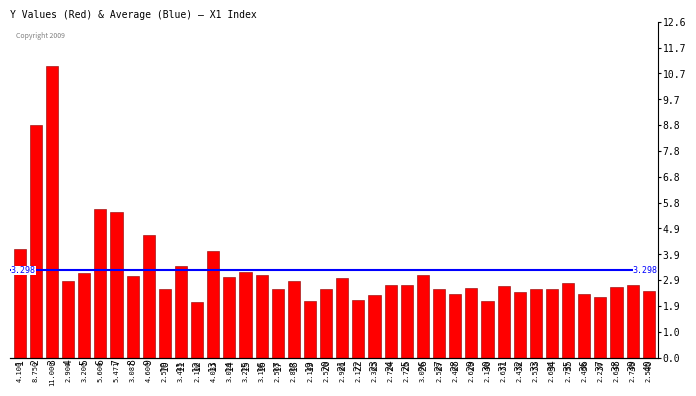

Count the number of data series in this chart.

1